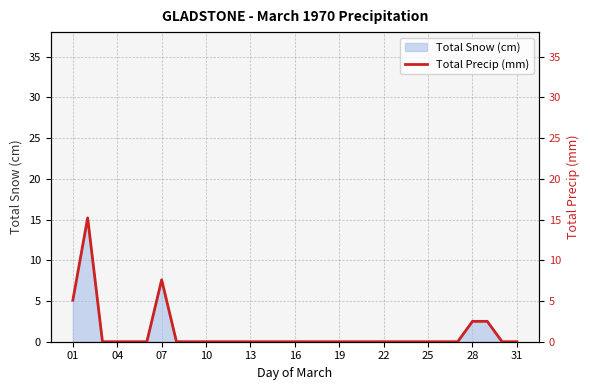

Is it true that Total Snow (cm) equals 0.0 at 22?

True